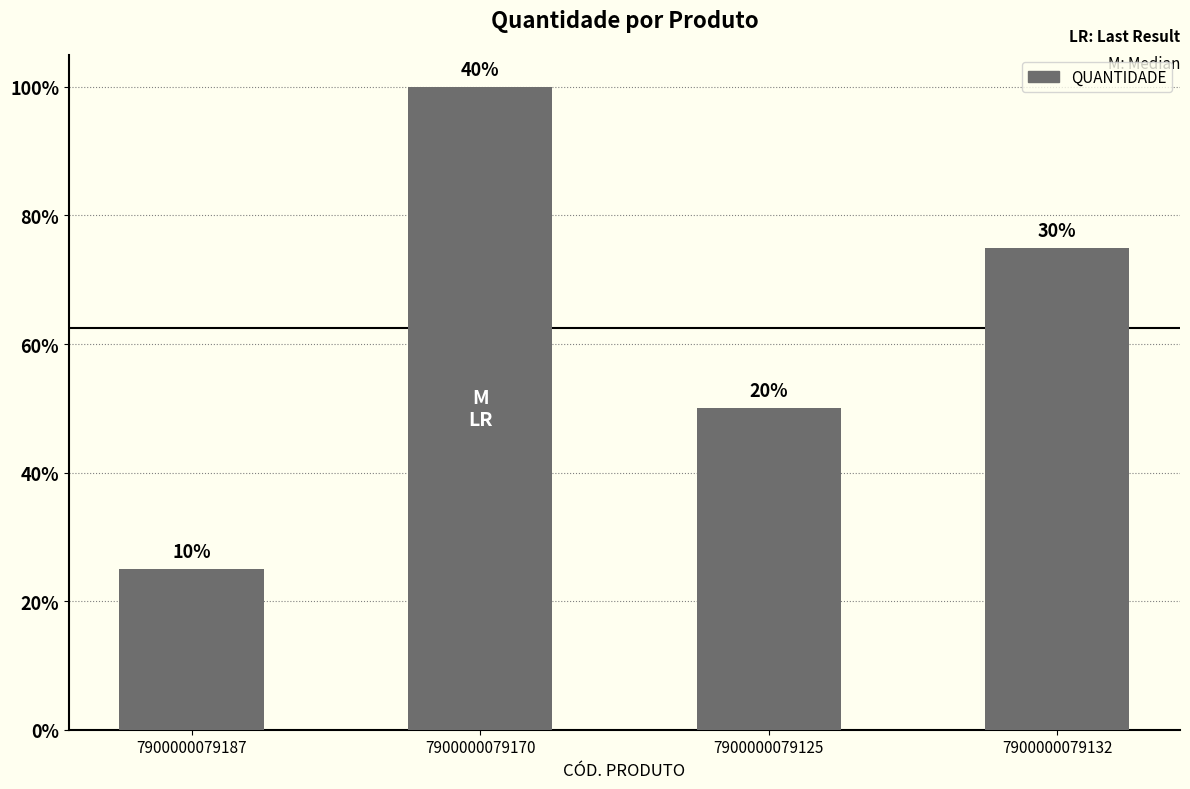

The value at 7900000079170 is 4. True or false?

True